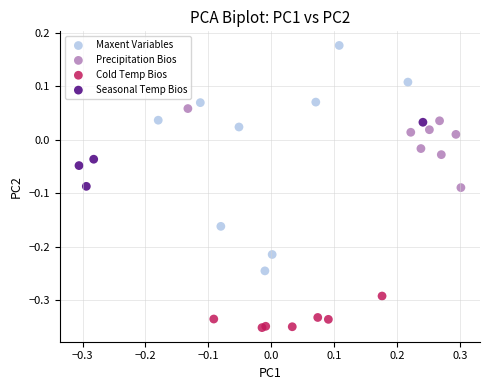

Which series contains the lowest Y value?

Cold Temp Bios